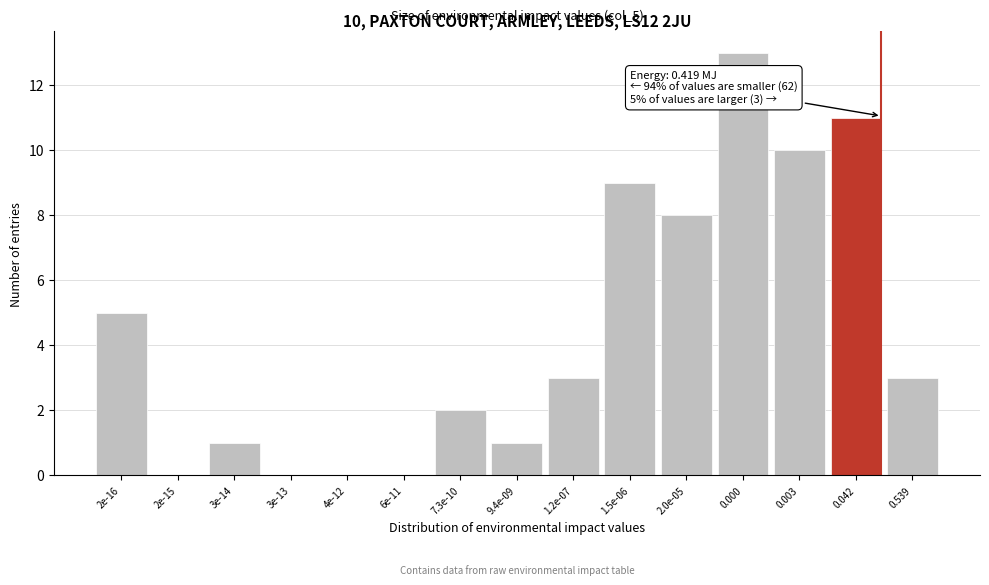

Reading right to left, transcribe all the data shown in this chart.

0.539=3	0.042=11	0.003=10	0.000=13	2.0e-05=8	1.5e-06=9	1.2e-07=3	9.4e-09=1	7.3e-10=2	6e-11=0	4e-12=0	3e-13=0	3e-14=1	2e-15=0	2e-16=5